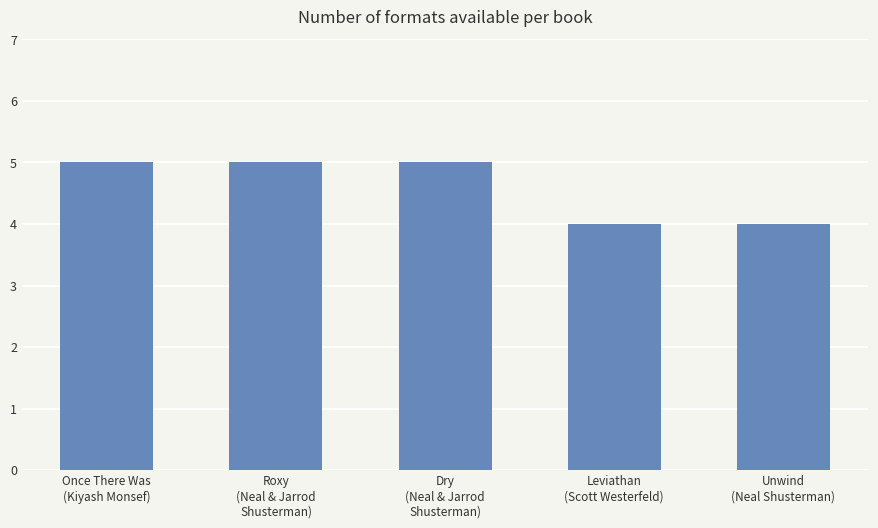

Reading left to right, list all the values displayed in this chart.

Once There Was
(Kiyash Monsef)=5	Roxy
(Neal & Jarrod
Shusterman)=5	Dry
(Neal & Jarrod
Shusterman)=5	Leviathan
(Scott Westerfeld)=4	Unwind
(Neal Shusterman)=4